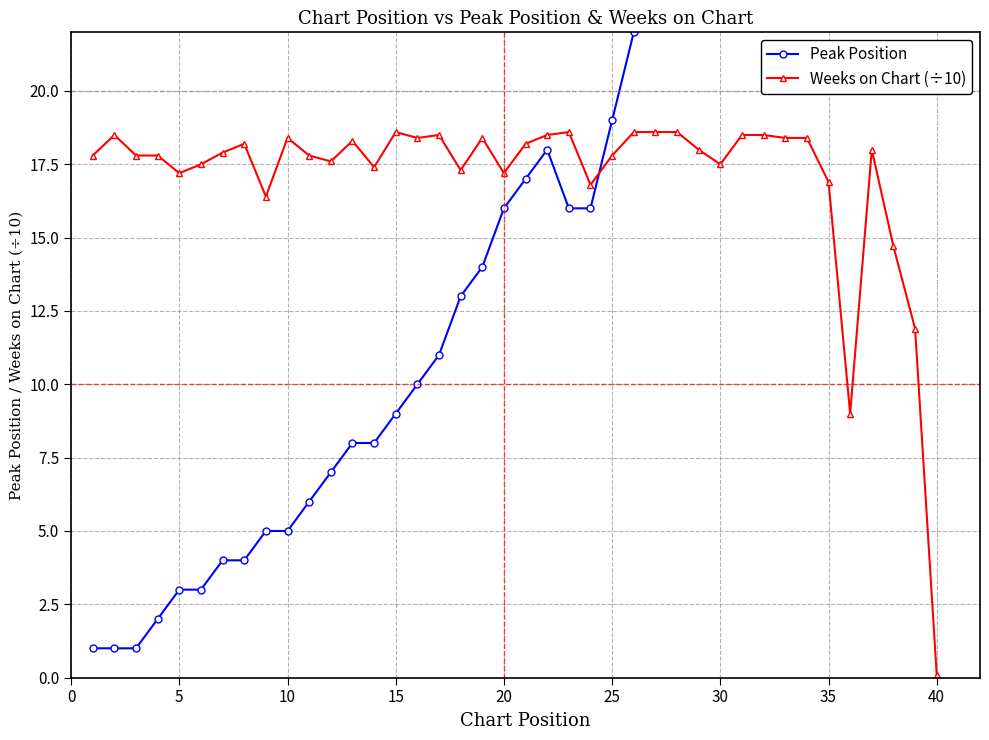

Reading right to left, transcribe all the data shown in this chart.

Peak Position: 40.0	36.0	33.0	31.0	36.0	26.0	30.0	29.0	28.0	27.0	24.0	25.0	24.0	23.0	22.0	19.0	16.0	16.0	18.0	17.0	16.0	14.0	13.0	11.0	10.0	9.0	8.0	8.0	7.0	6.0	5.0	5.0	4.0	4.0	3.0	3.0	2.0	1.0	1.0	1.0
Weeks on Chart (÷10): 0.1	11.9	14.7	18.0	9.0	16.9	18.4	18.4	18.5	18.5	17.5	18.0	18.6	18.6	18.6	17.8	16.8	18.6	18.5	18.2	17.2	18.4	17.3	18.5	18.4	18.6	17.4	18.3	17.6	17.8	18.4	16.4	18.2	17.9	17.5	17.2	17.8	17.8	18.5	17.8